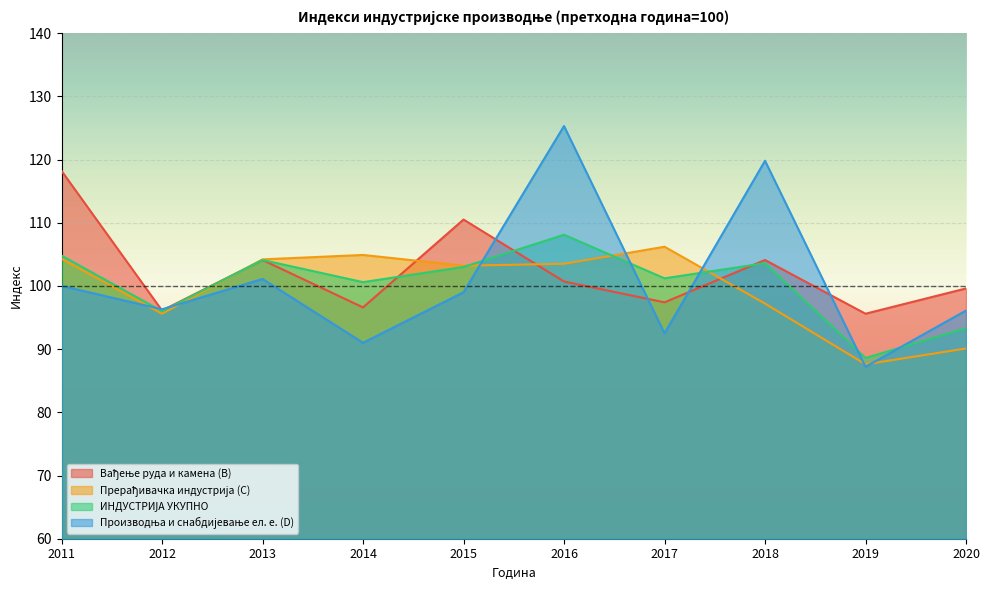

What is the value of the ИНДУСТРИЈА УКУПНО point at the 8th from the left?

103.6